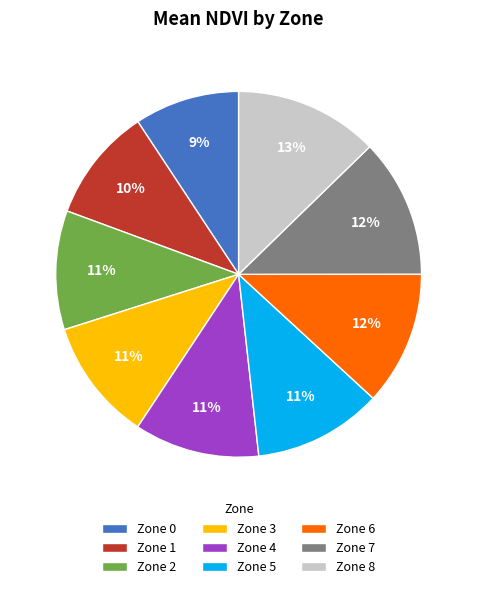

Which slice is the smallest?

Zone 0